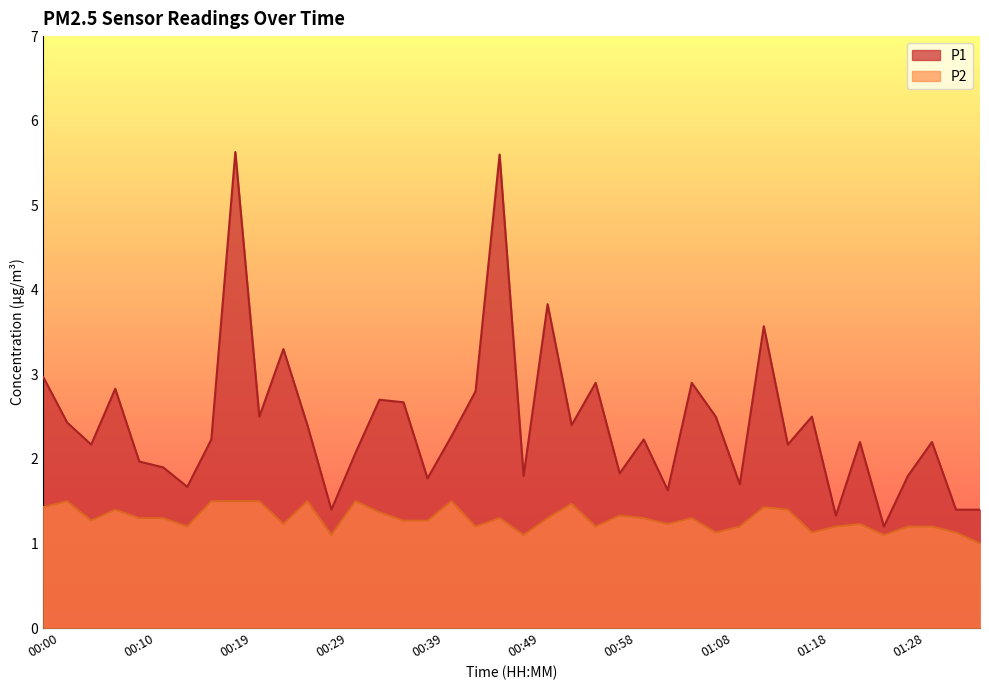

What is the total value across all series at 00:44?

4.0